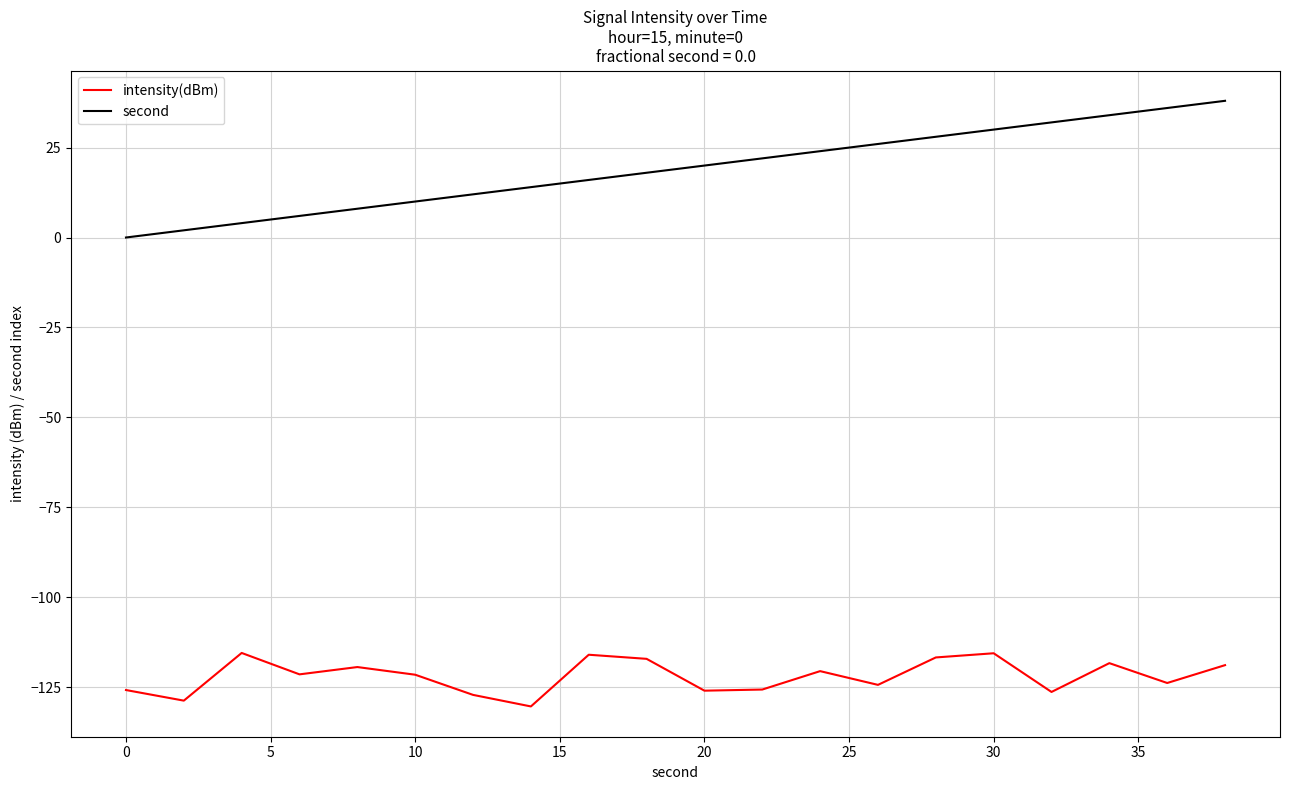

What is the smallest value displayed?

-130.4